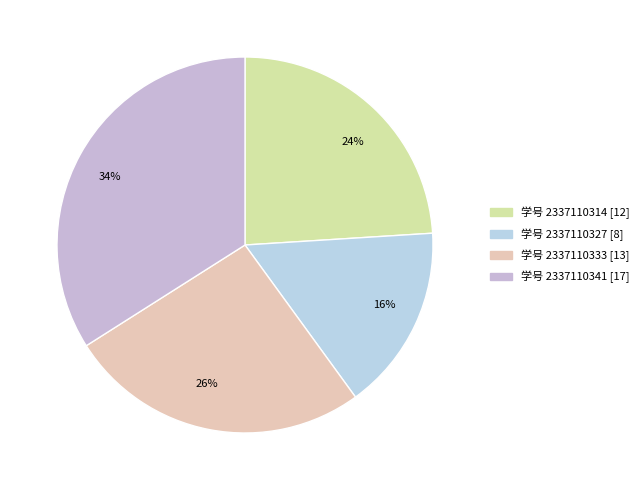

Is there a majority slice in this chart?

No